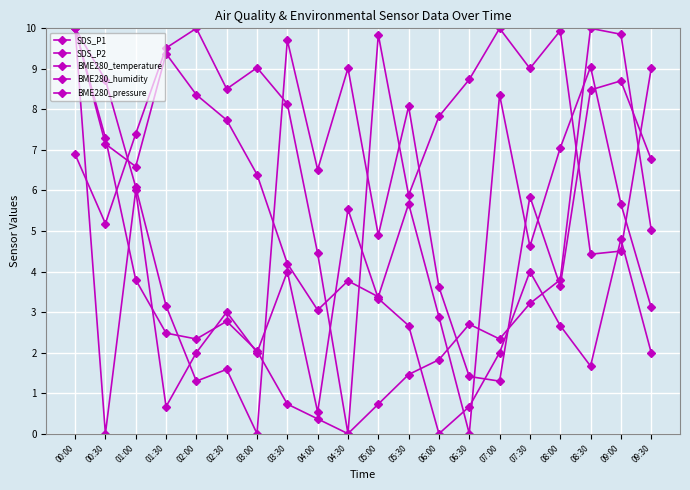

Is this an area chart (filled region under the line)?

No